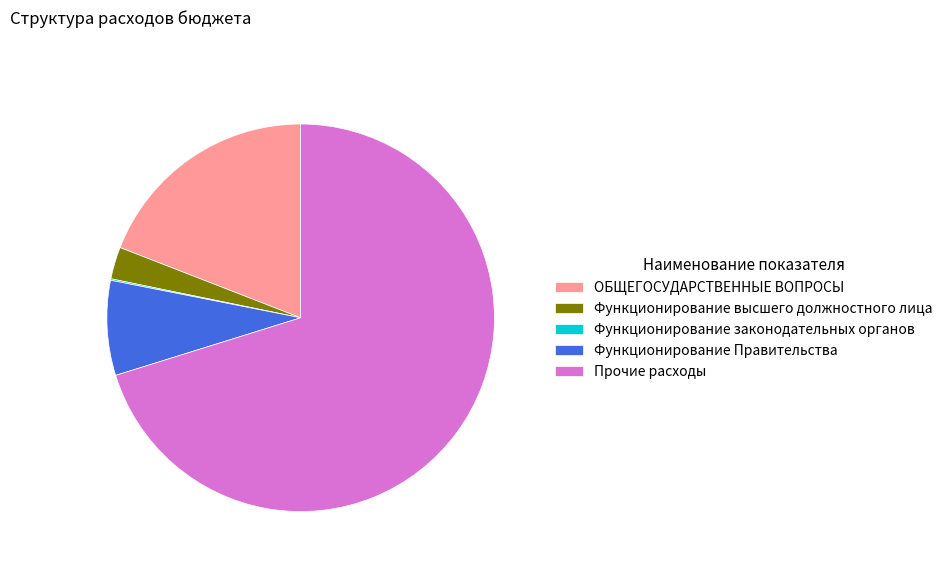

Which slice is the largest?

Прочие расходы